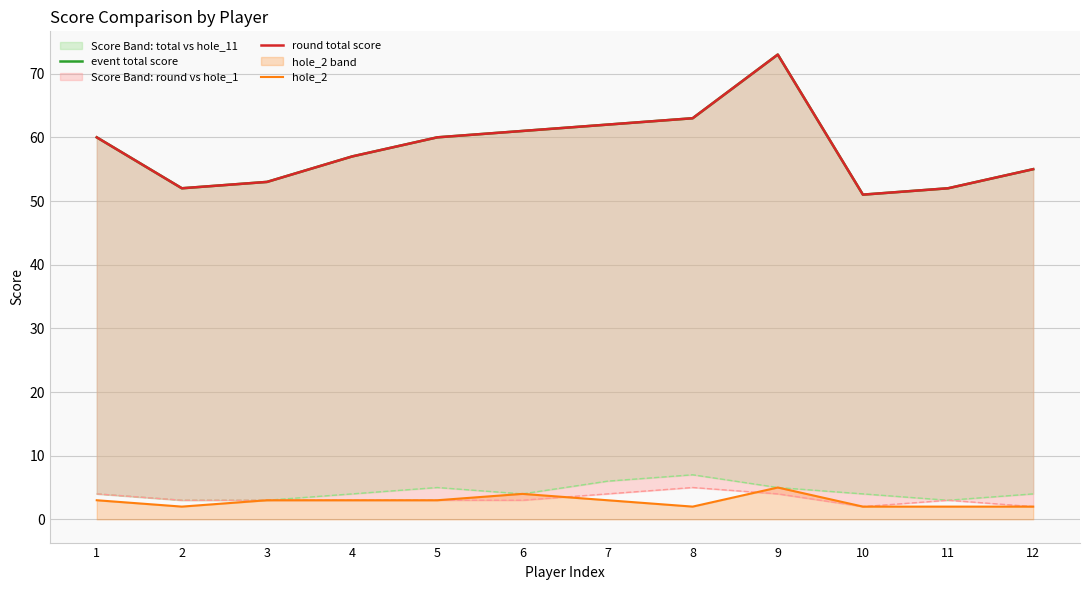

At which category does hole_2 reach its first local valley?

2